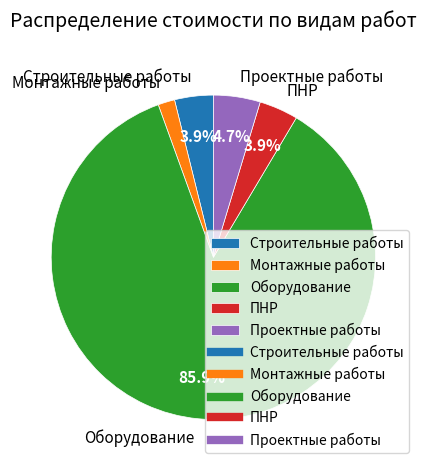

Is it true that ПНР is 15% of the pie?

False